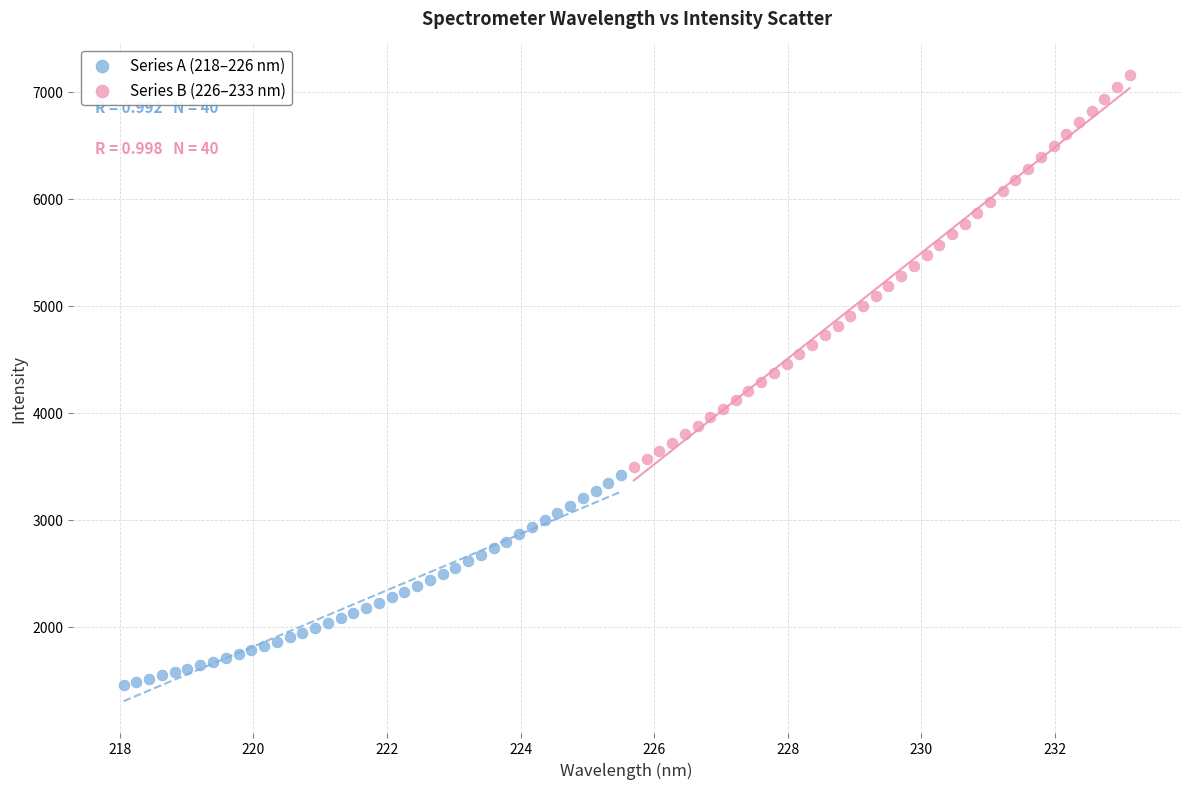

Which series has the widest spread of Y values?

Series B (226–233 nm)